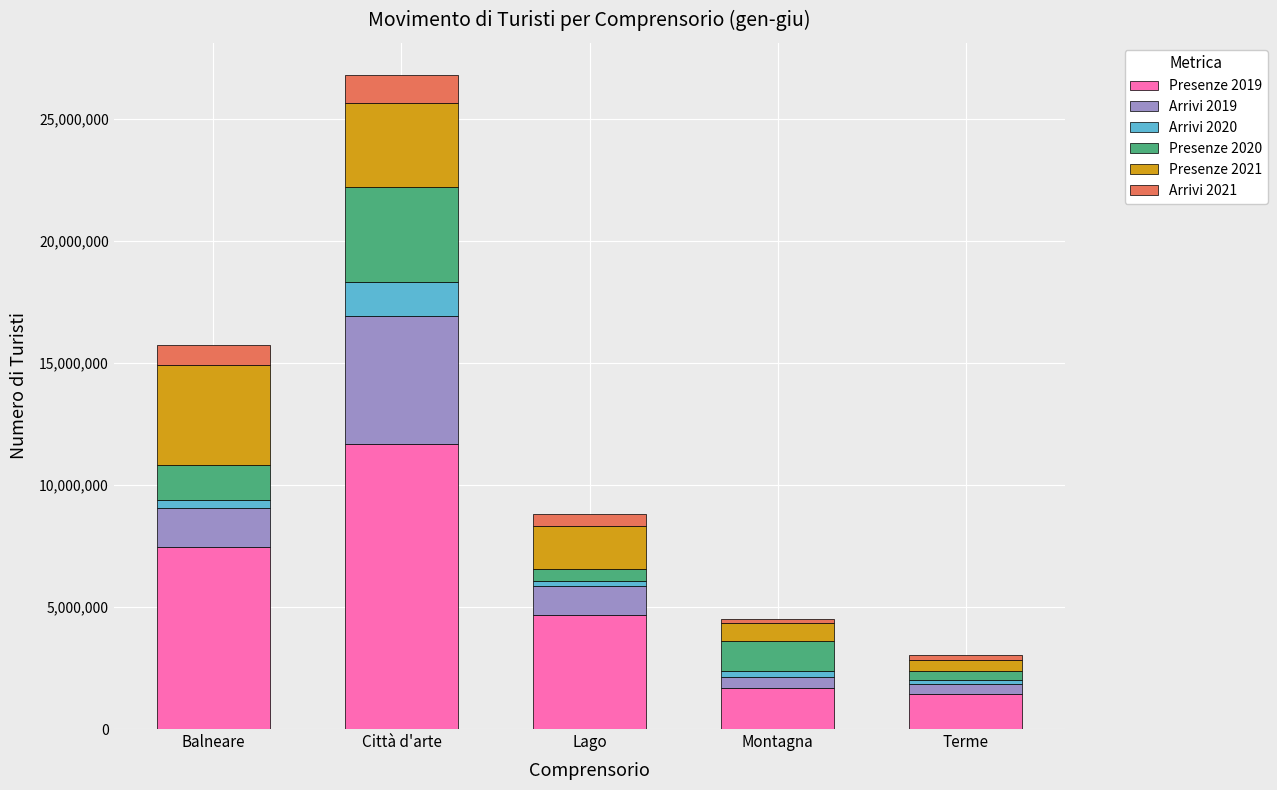

Which category has the highest value in the Presenze 2019 series?

Città d'arte